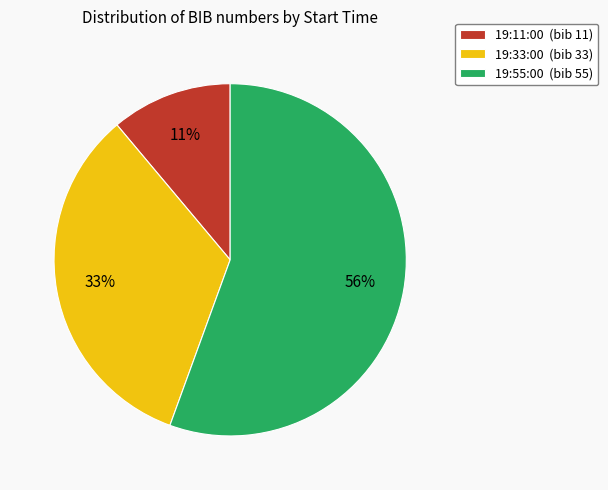

The 19:33:00 slice represents 33% of the pie. True or false?

True